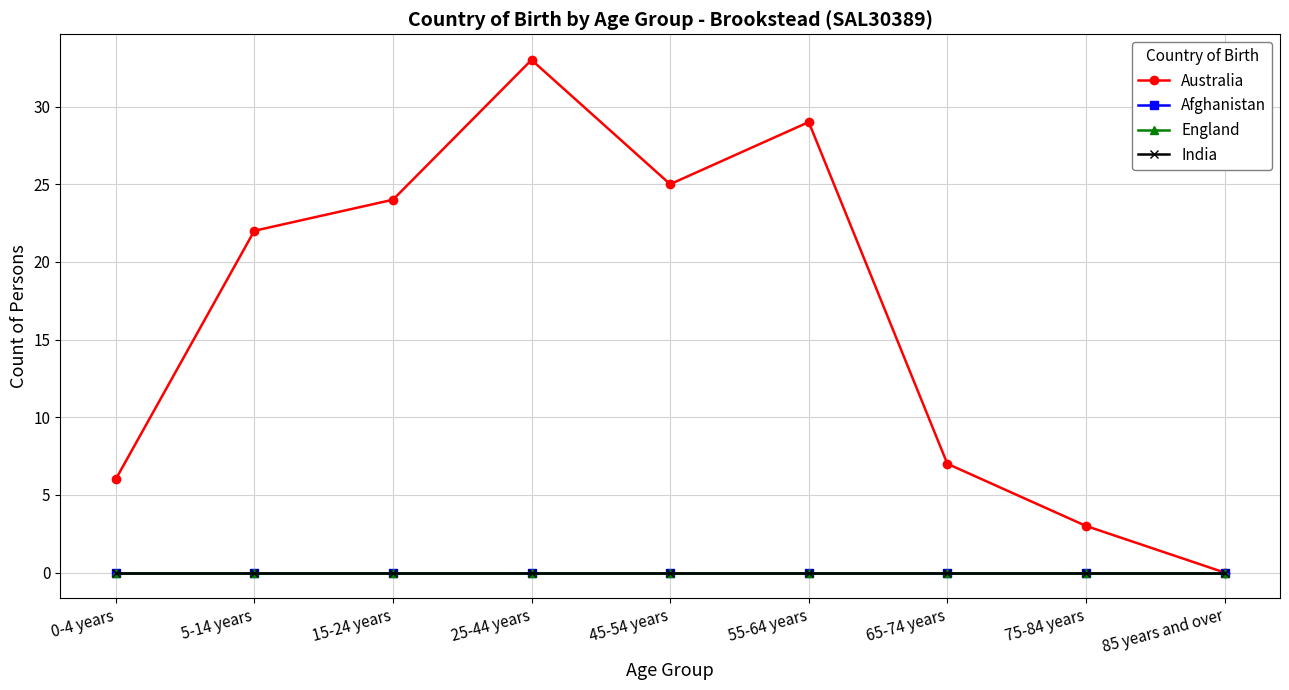

How many lines are shown in the chart?

4